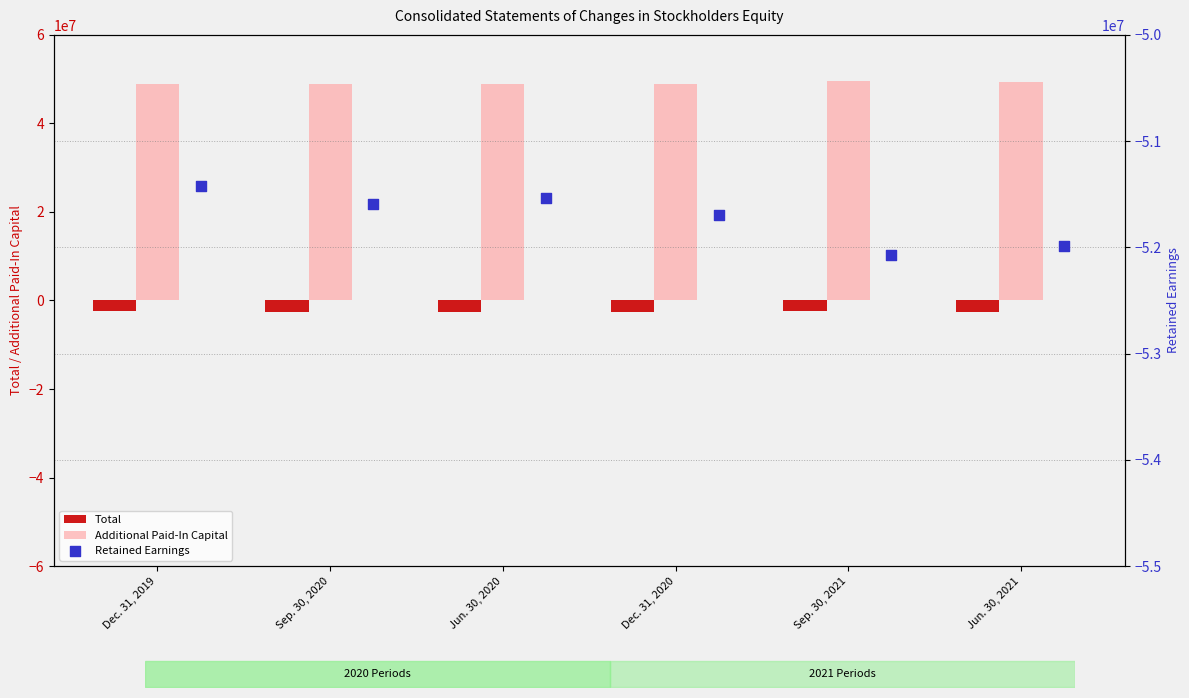

At how many categories does at least one series exceed -21552416?

6